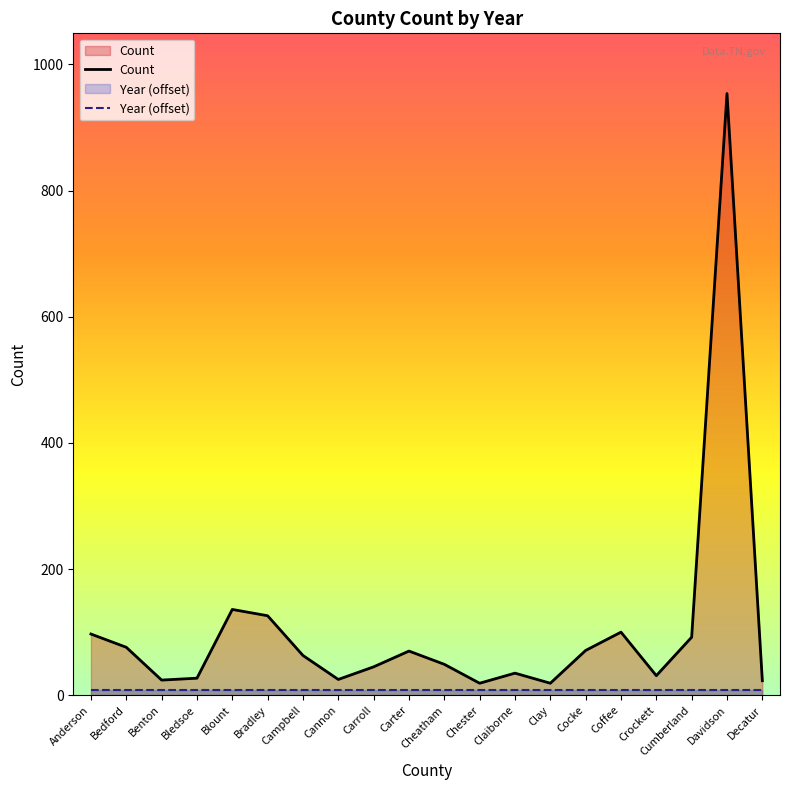

What is the average value of the Count series?

104